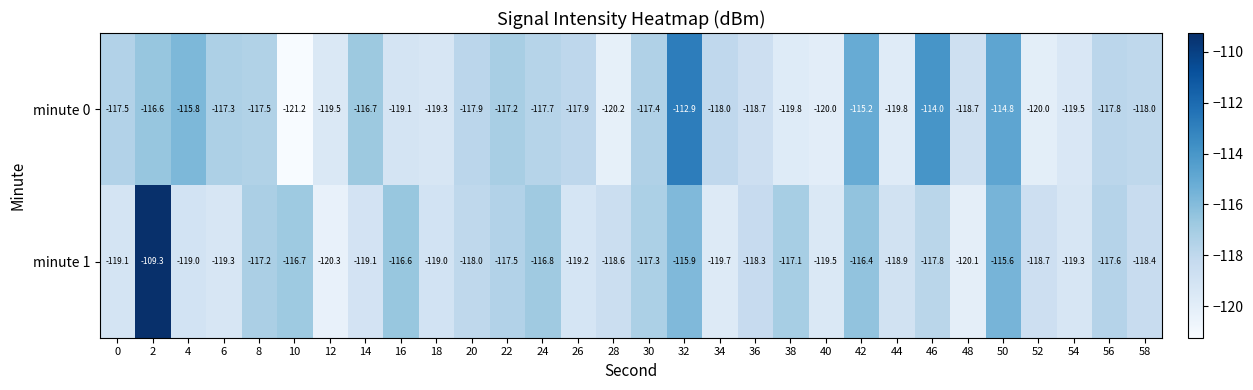

Rank the series by their maximum value, from highest to lowest.

minute 1, minute 0